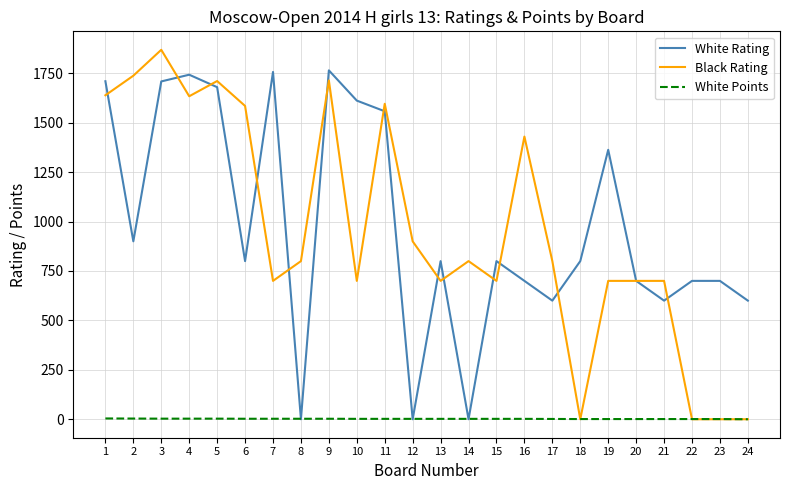

The Black Rating series shows 700.0 at 15. True or false?

True